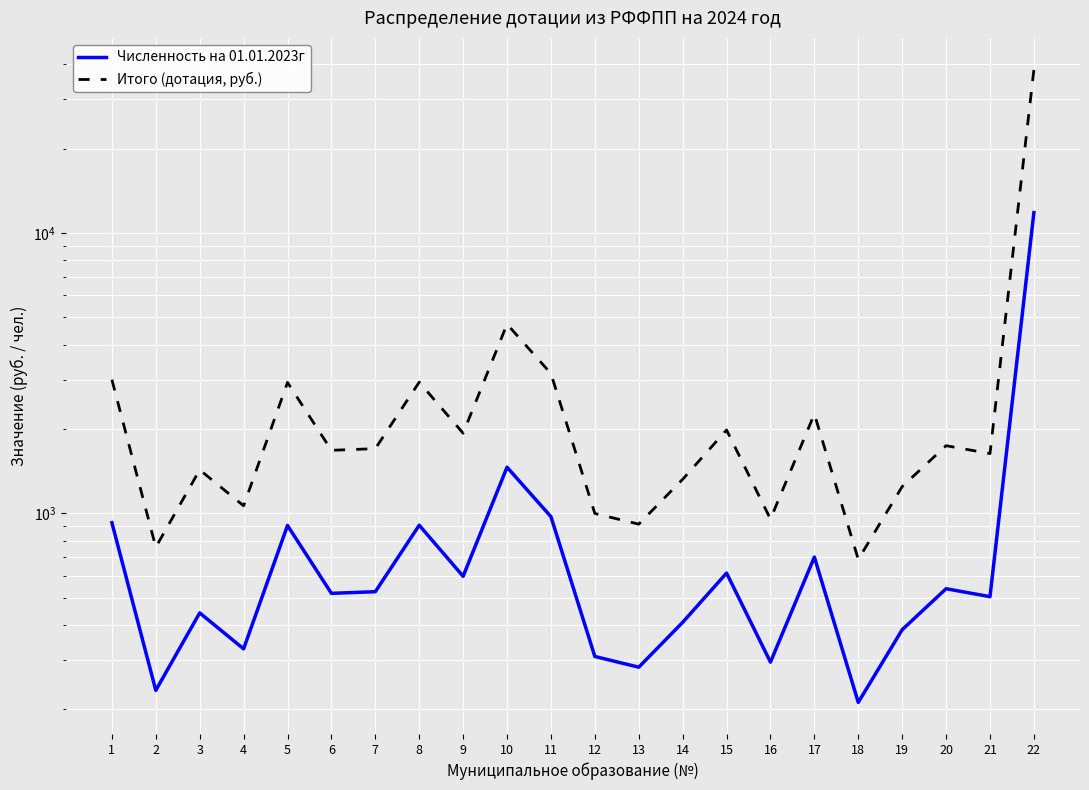

True or false: Численность на 01.01.2023г and Итого (дотация, руб.) cross at least once.

False